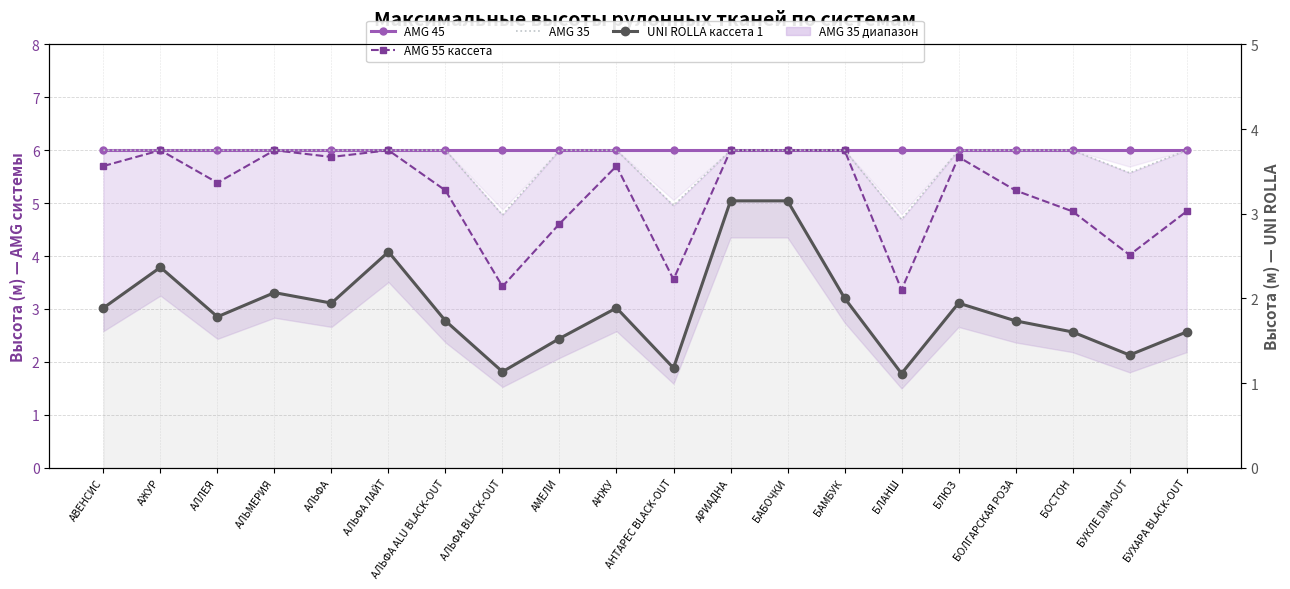

The value of AMG 35 at БЛЮЗ is 9.9. True or false?

False